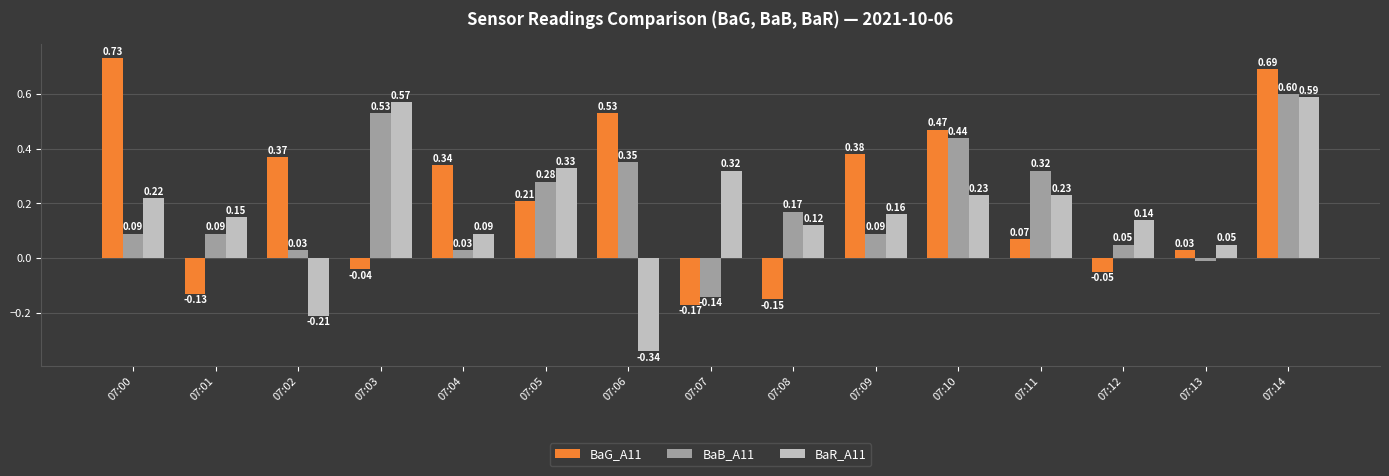

What is the difference between the maximum and second lowest values in the BaB_A11 series?

0.6